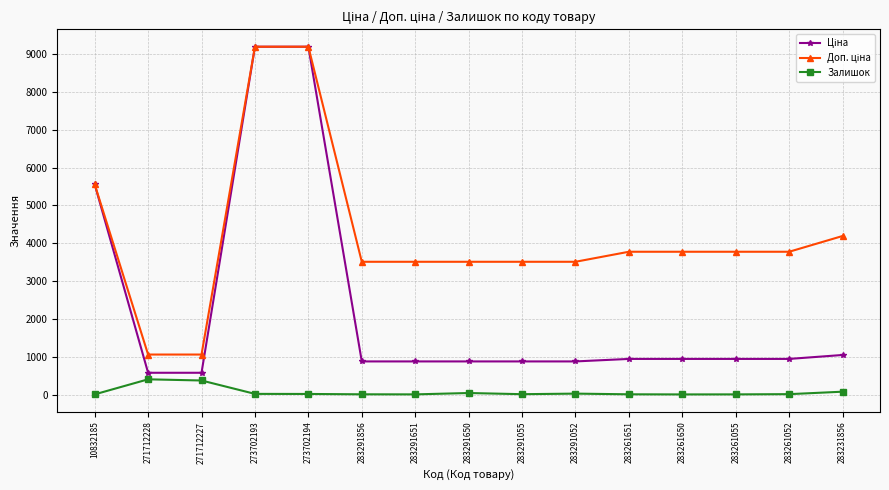

What is the total value across all series at 271712227?

2012.1